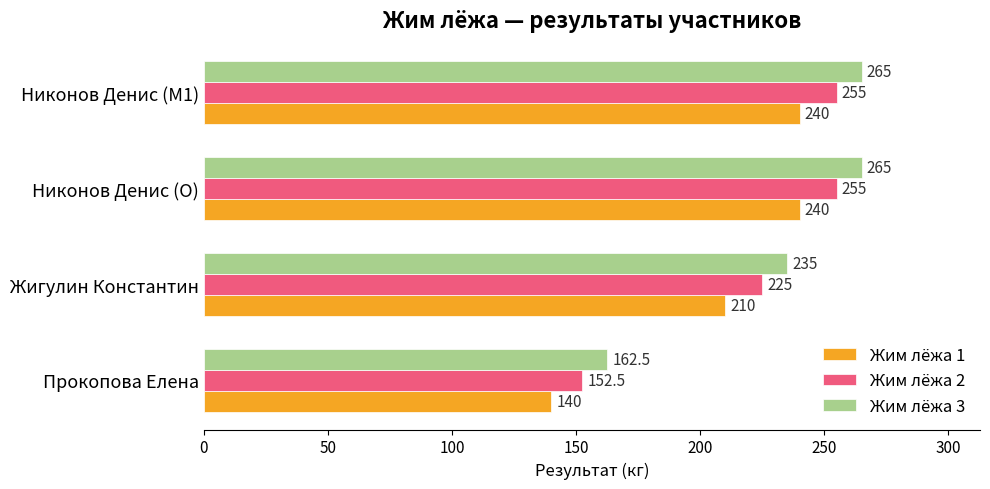

What is the highest value of the Жим лёжа 3 series?

265.0